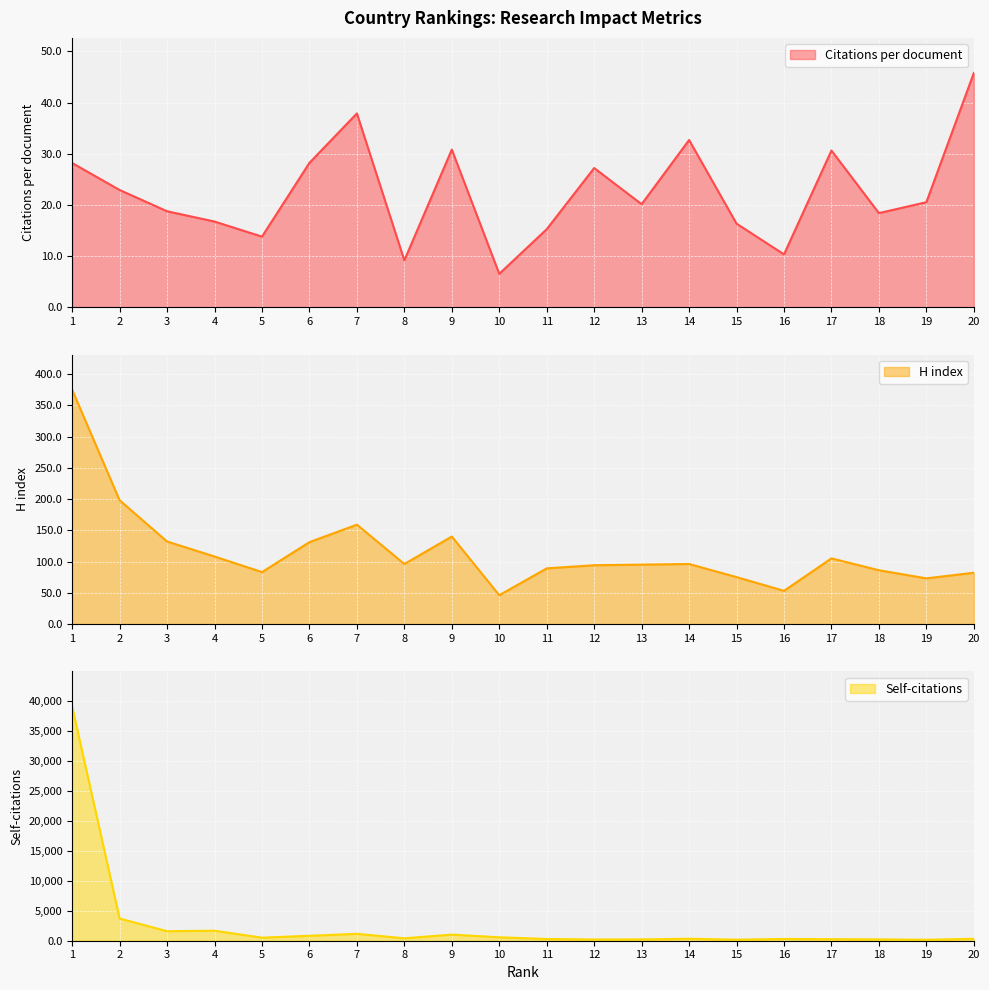

At how many categories does at least one series exceed 12599?

1